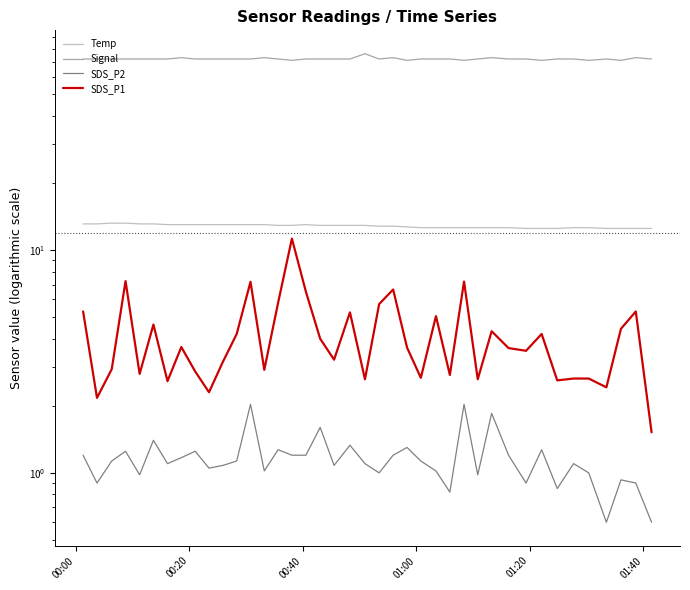

Which series has the largest total across all categories?

Signal